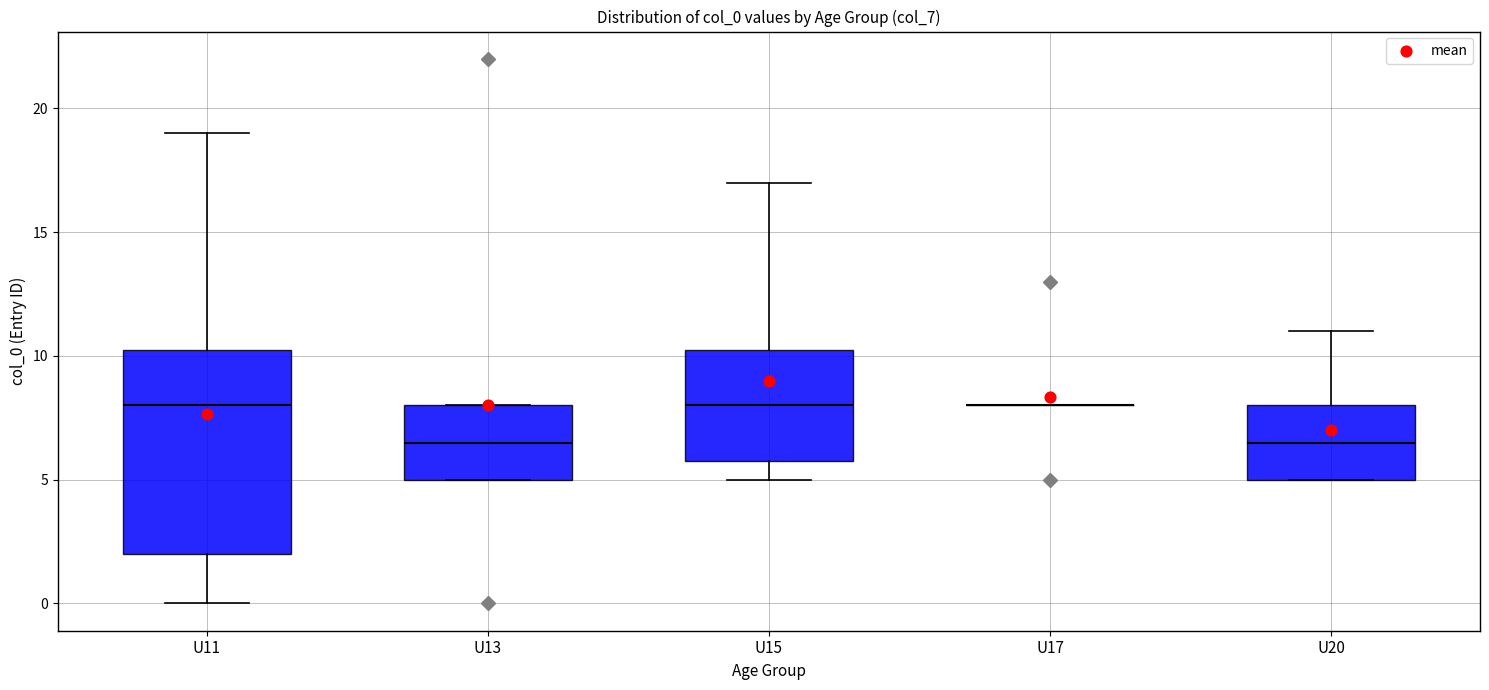

Which box is the tallest, from its lower edge to its upper edge?

U11